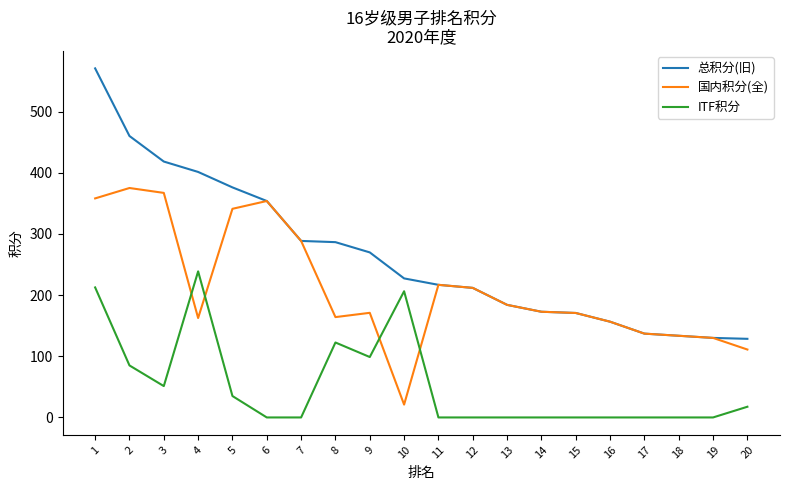

What are all the series names shown in the legend?

总积分(旧), 国内积分(全), ITF积分